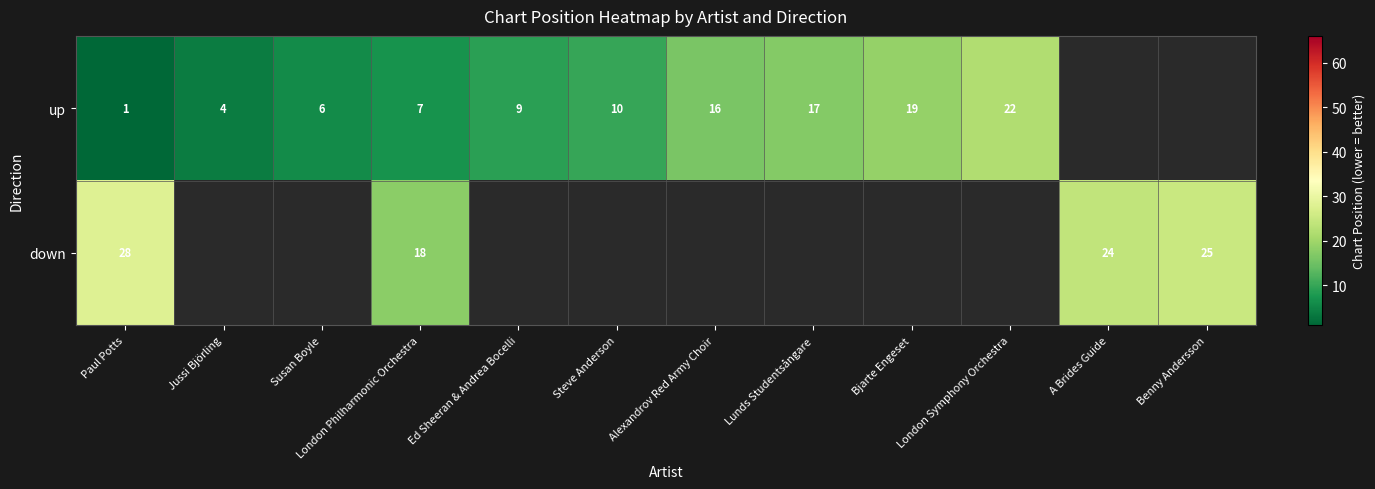

At how many categories does at least one series exceed 1?

12